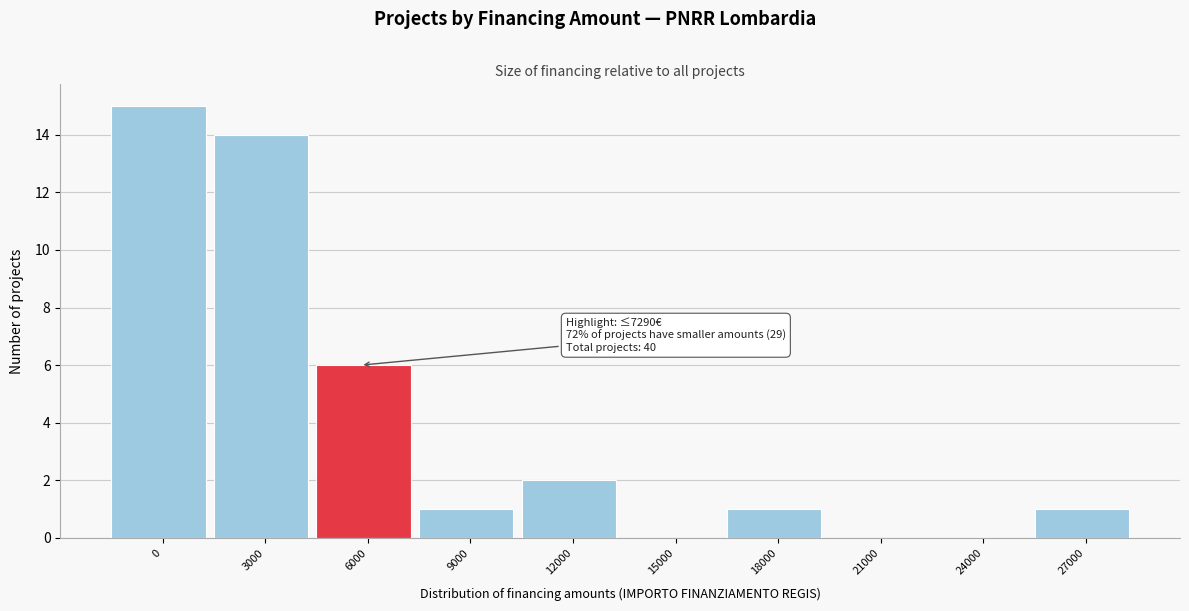

Reading left to right, transcribe all the data shown in this chart.

0=15	3000=14	6000=6	9000=1	12000=2	15000=0	18000=1	21000=0	24000=0	27000=1